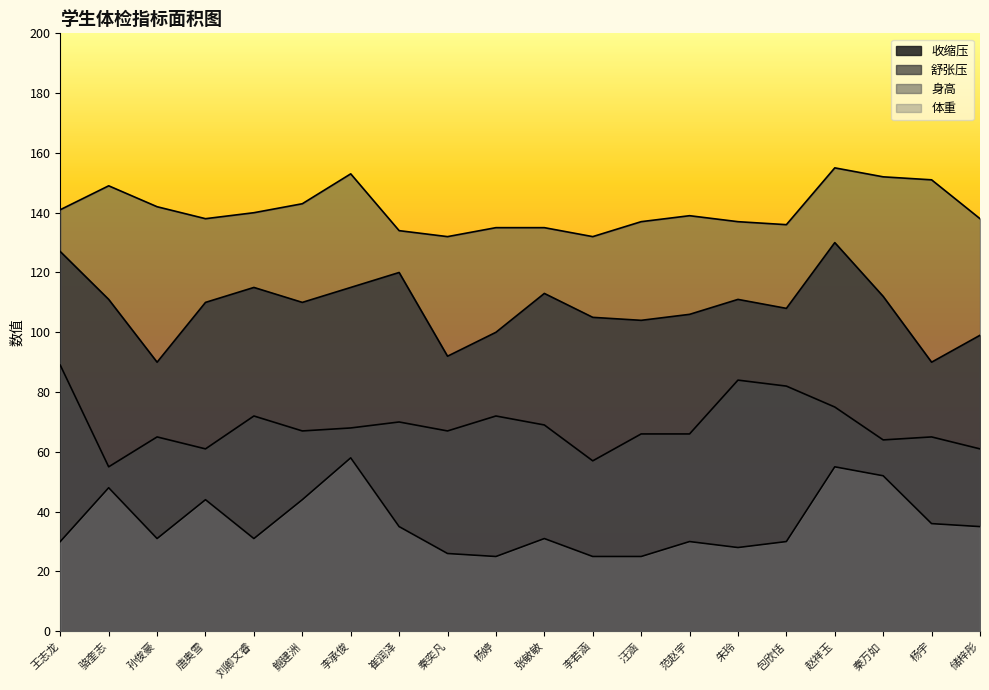

The 体重 series shows 16 at 朱玲. True or false?

False